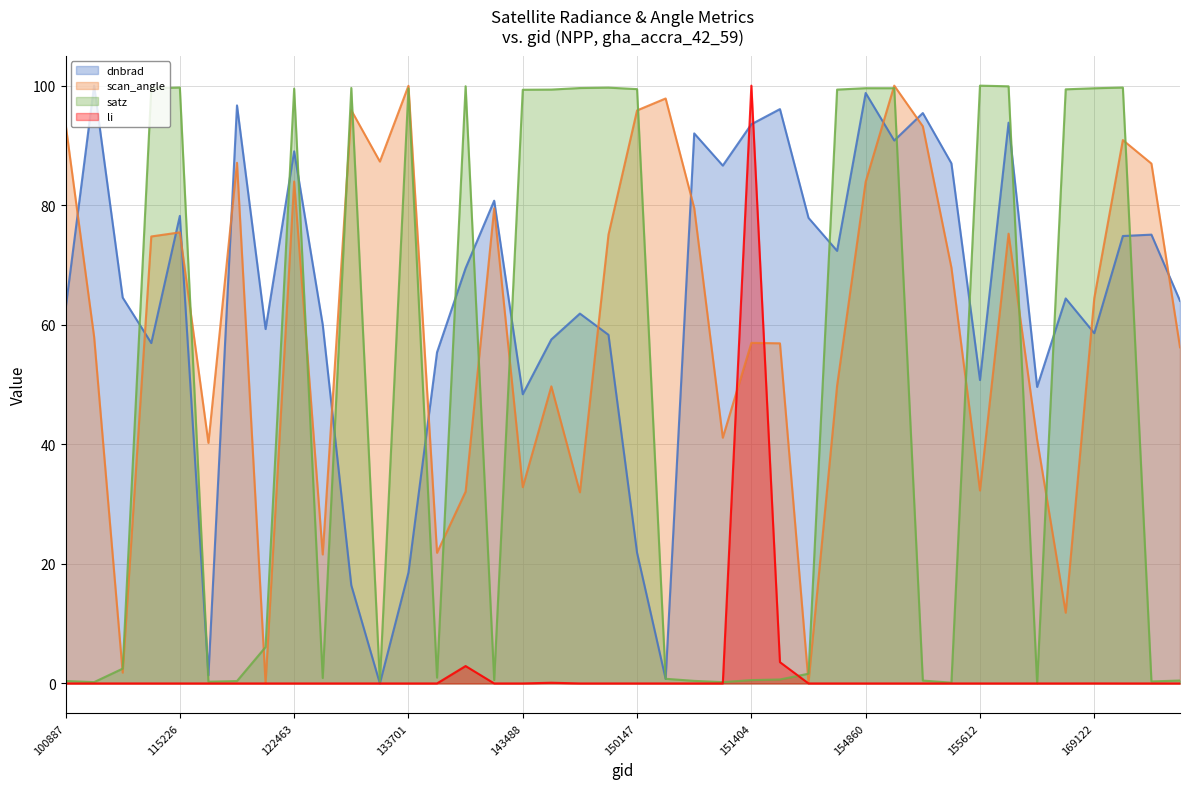

At which category does the chart reach its minimum across all series?

132798